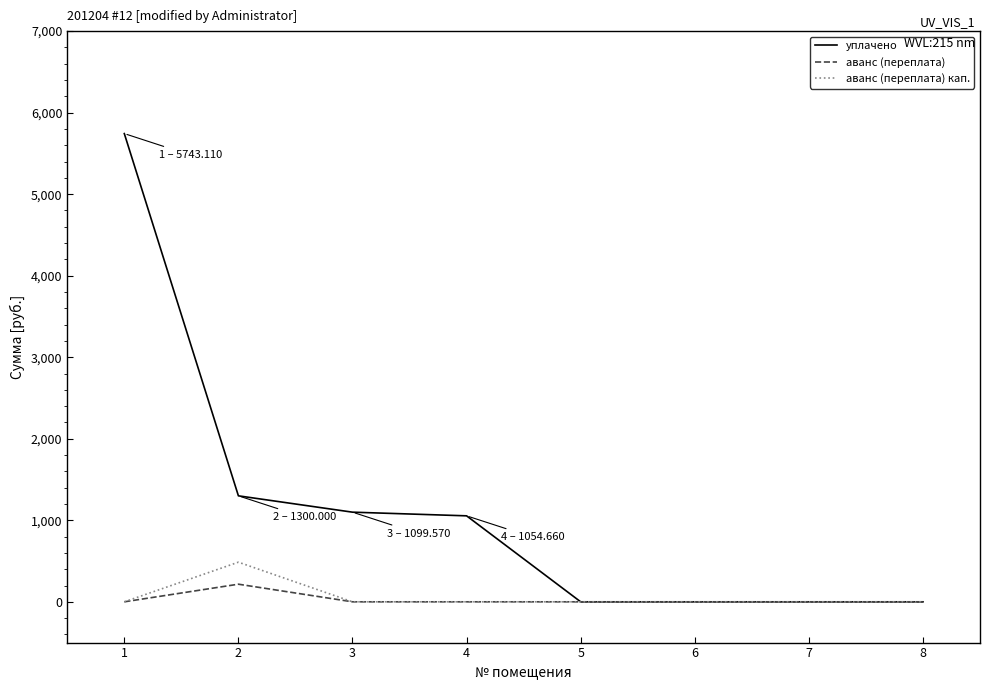

What is the spread (max minus min) of values at 1?

5743.1